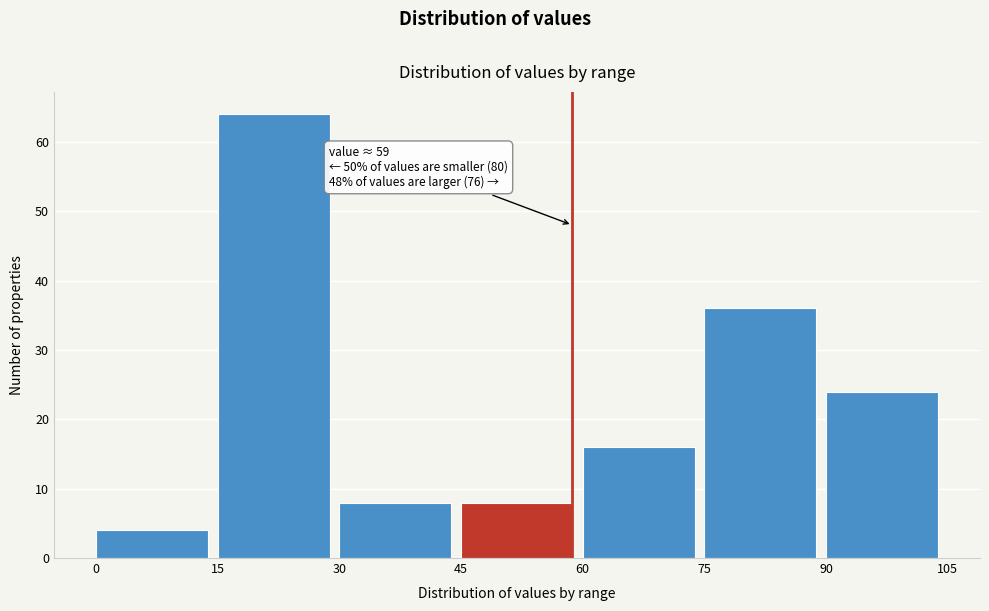

Which range on the x-axis has the tallest bar?

15 to 30